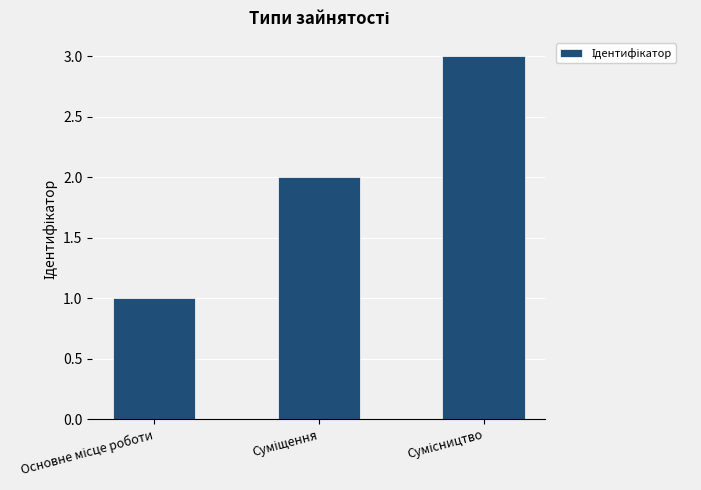

What is the greatest value displayed?

3